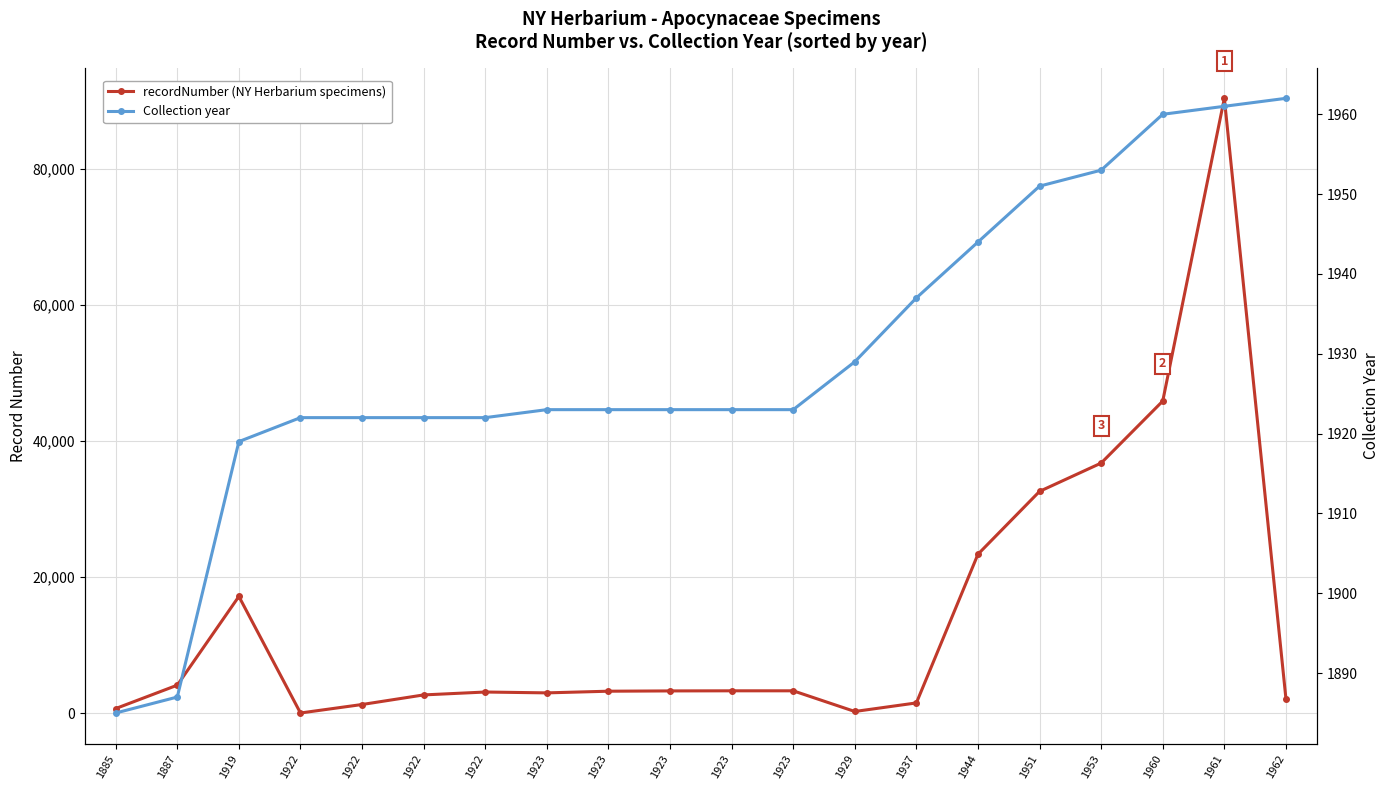

At which label does recordNumber first exceed 3286?

1887